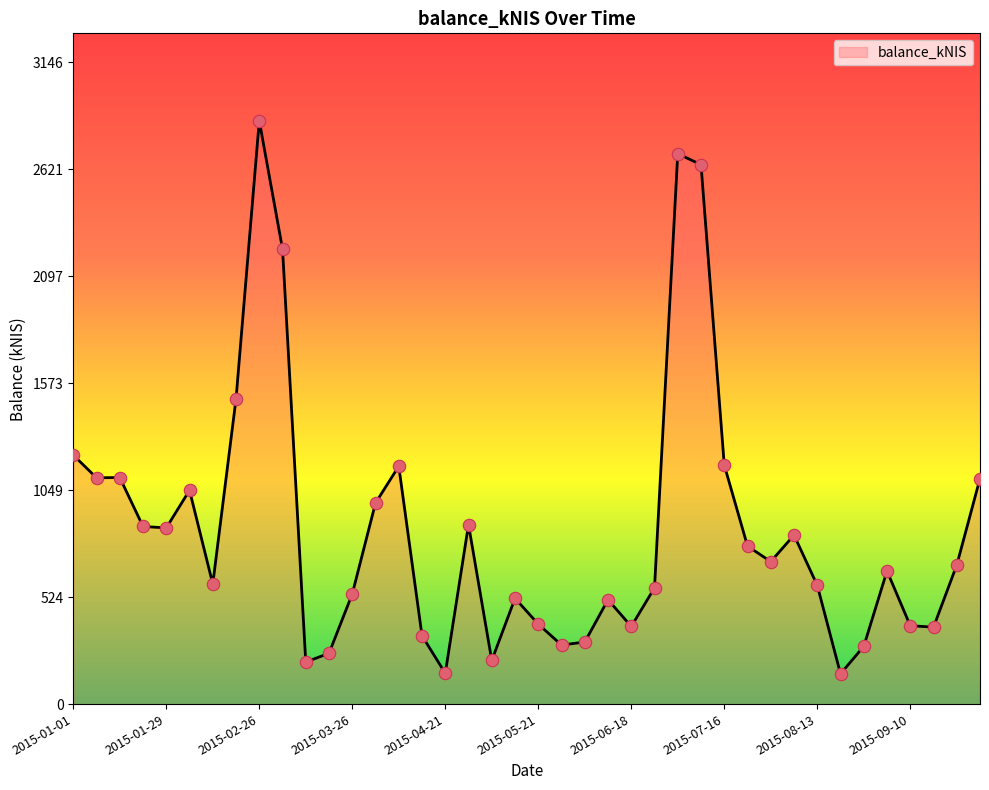

What is the minimum value shown in the chart?

148.6